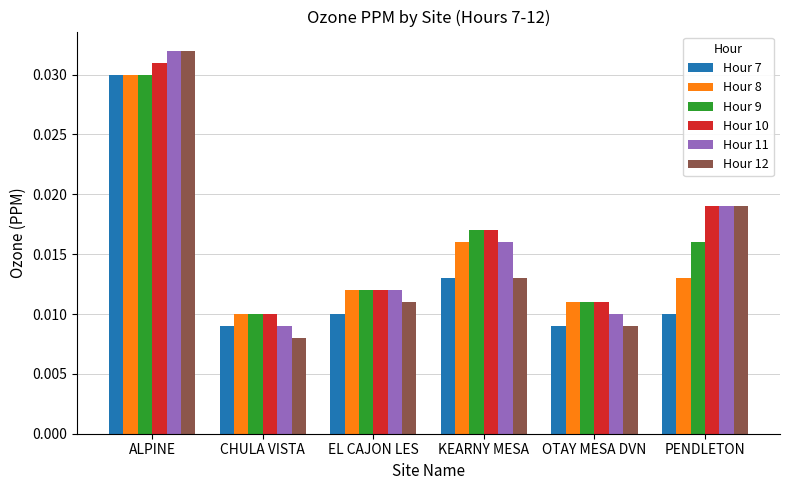

Where is Hour 12 nearest to the value 0?

CHULA VISTA